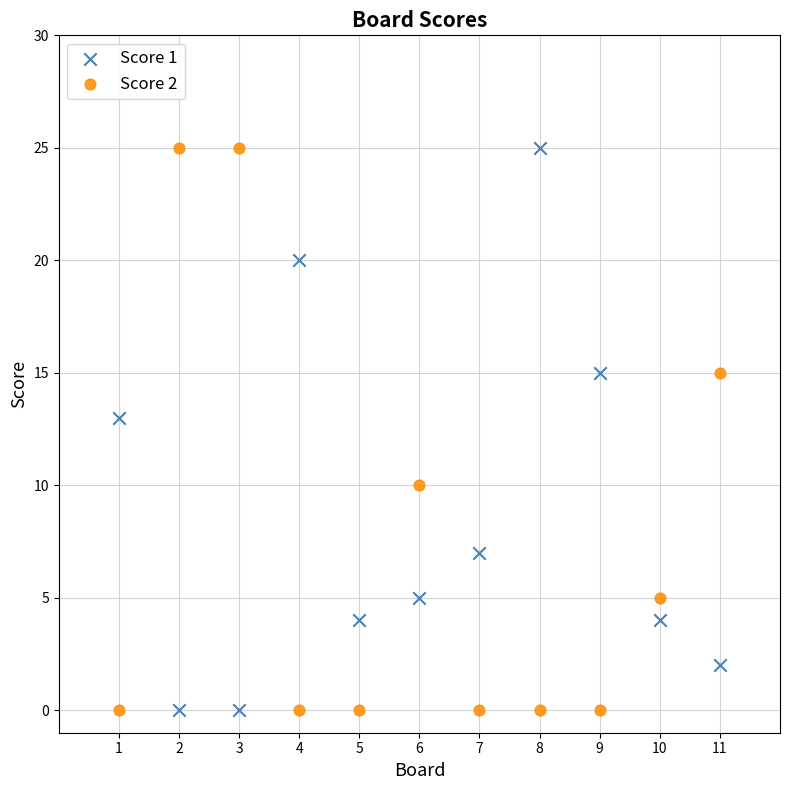

Across all series, what Y value is closest to 12?

13